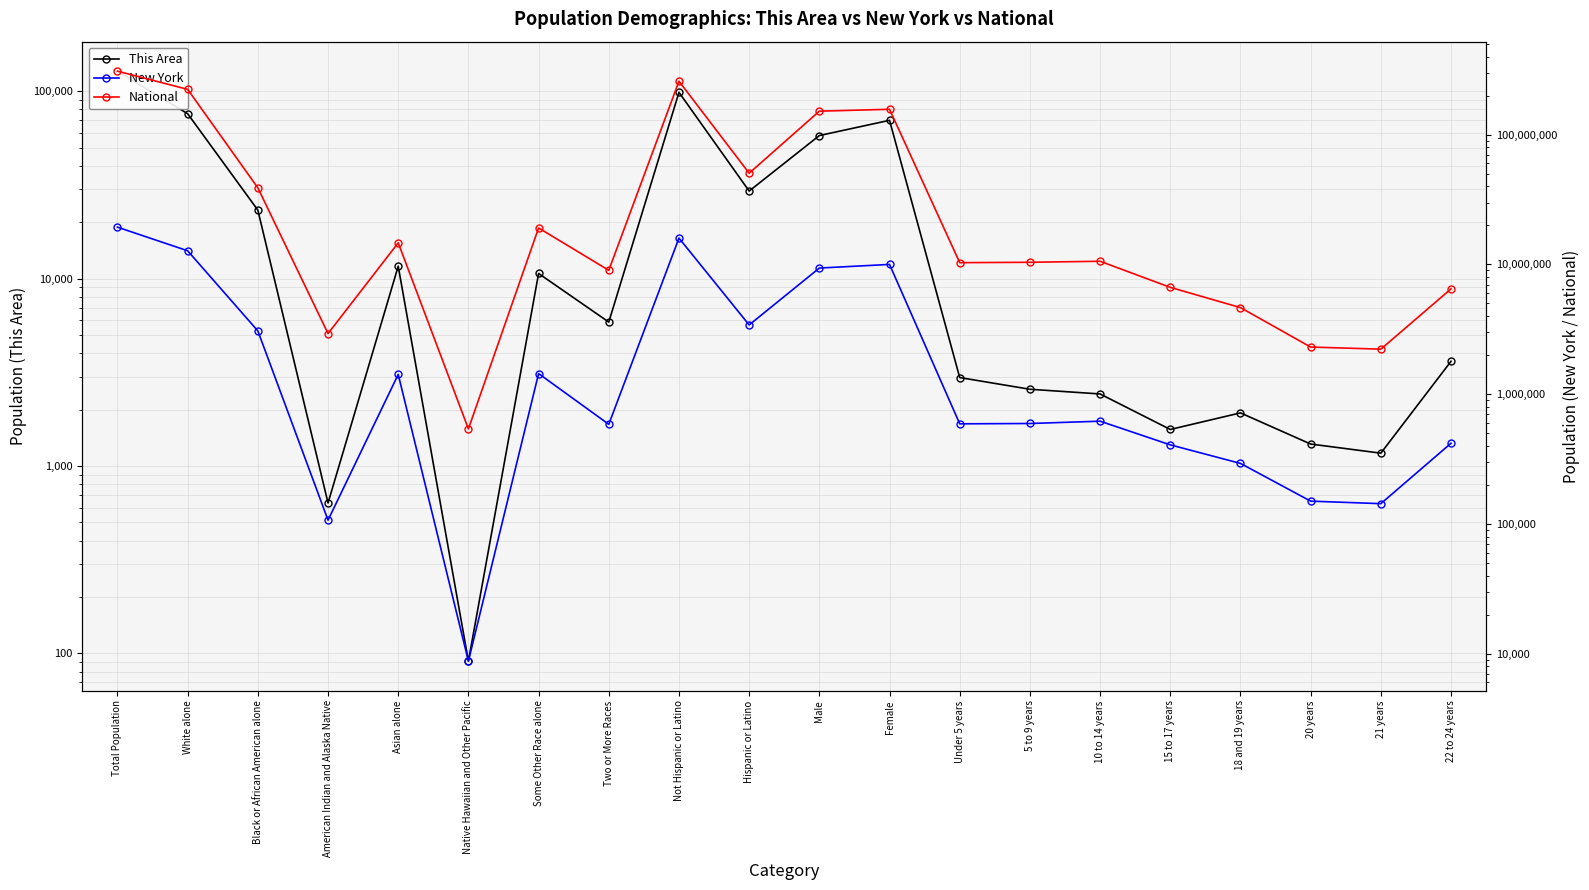

What is the label of the 17th point from the left?

18 and 19 years